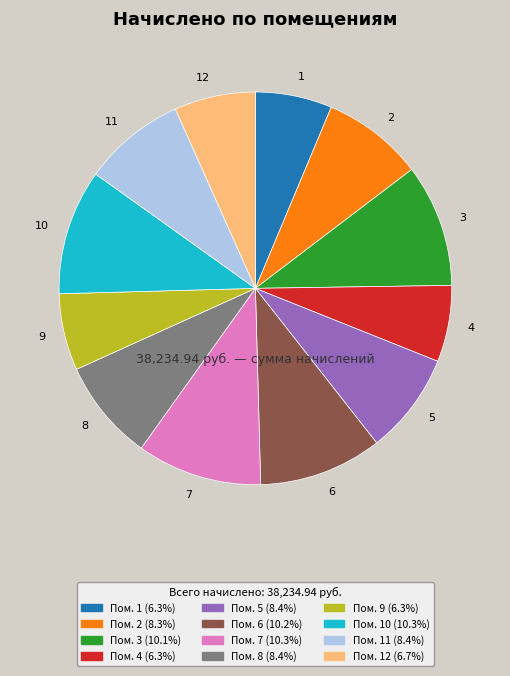

Is there a majority slice in this chart?

No